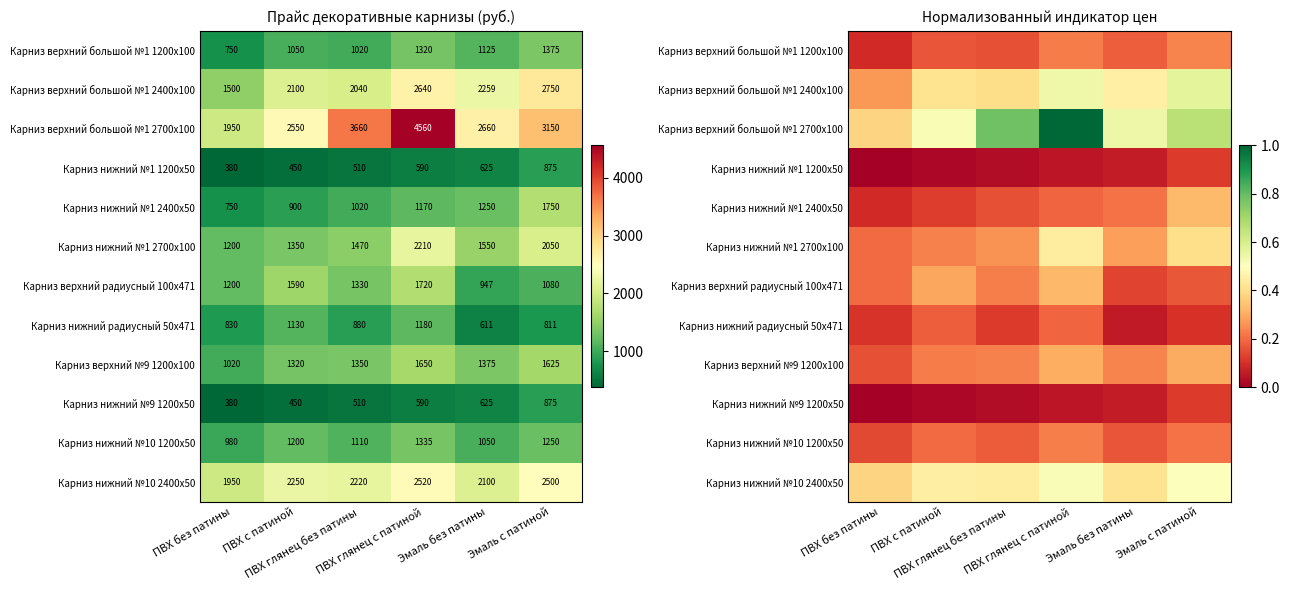

What is the total value across all series at ПВХ с патиной?

2.8